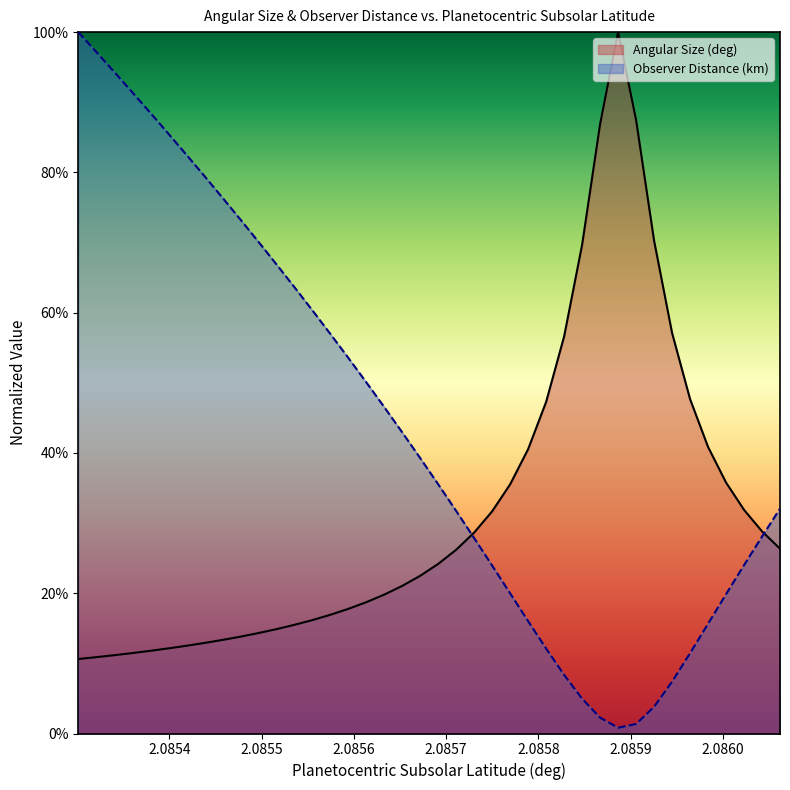

What is the sum of all Observer Distance (km) values?

17.5